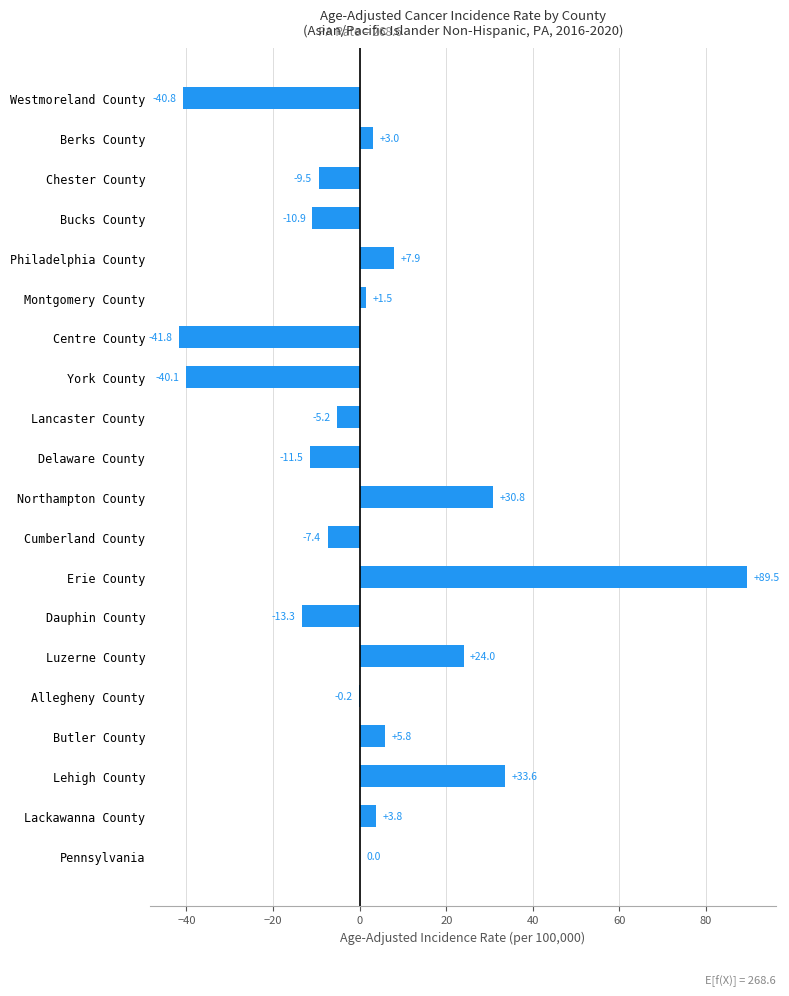

What is the change in value from Erie County to Montgomery County?

-88.0